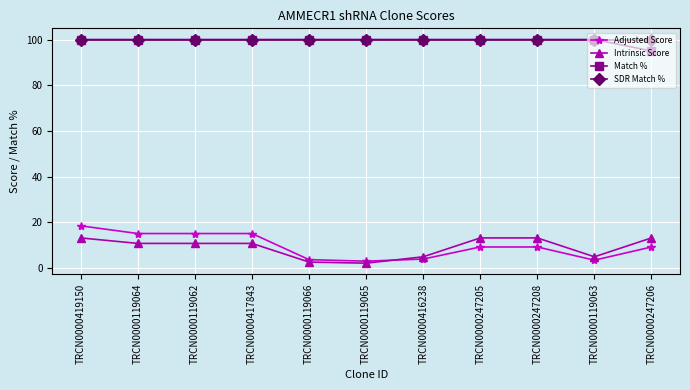

True or false: Match % and Adjusted Score intersect in this chart.

False